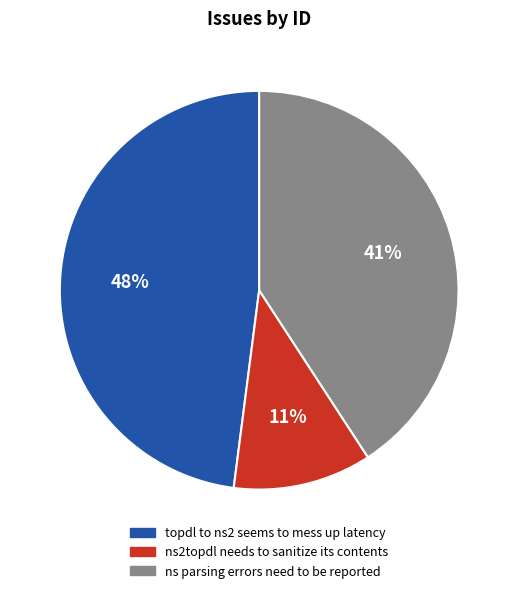

Which slice is the largest?

topdl to ns2 seems to mess up latency